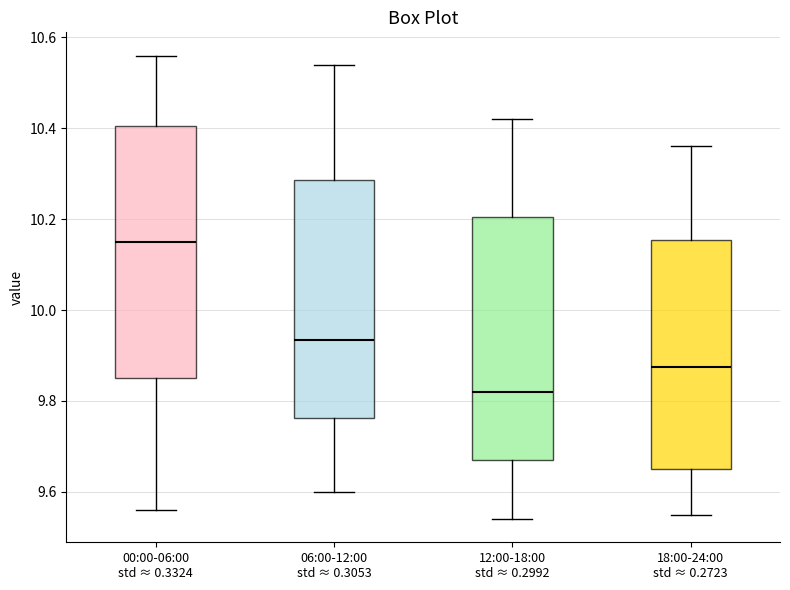

Reading left to right, read every box against the y-axis: the position of its median line, the range the box covers, and the ends of its whiskers. The values are not printed on the chart, so give them approximately, as read against the axis.

00:00-06:00 std ≈ 0.3324: median 10.16, box 9.86 to 10.40, whiskers 9.56 to 10.56
06:00-12:00 std ≈ 0.3053: median 9.94, box 9.76 to 10.28, whiskers 9.60 to 10.54
12:00-18:00 std ≈ 0.2992: median 9.82, box 9.68 to 10.20, whiskers 9.54 to 10.42
18:00-24:00 std ≈ 0.2723: median 9.88, box 9.66 to 10.16, whiskers 9.56 to 10.36